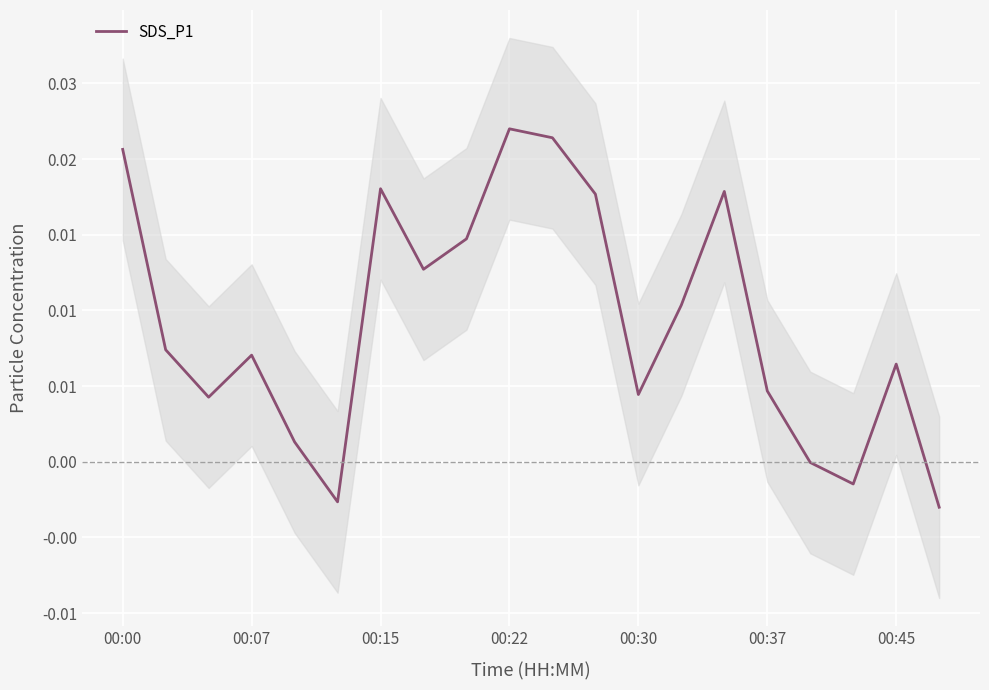

How many positive values are there?

16